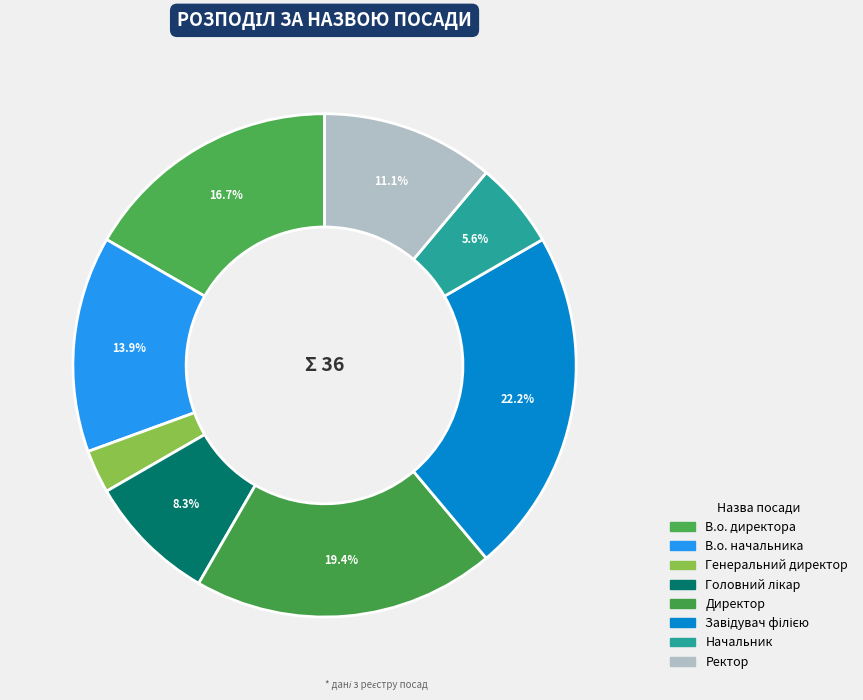

What is the change in value from Головний лікар to Директор?

+4